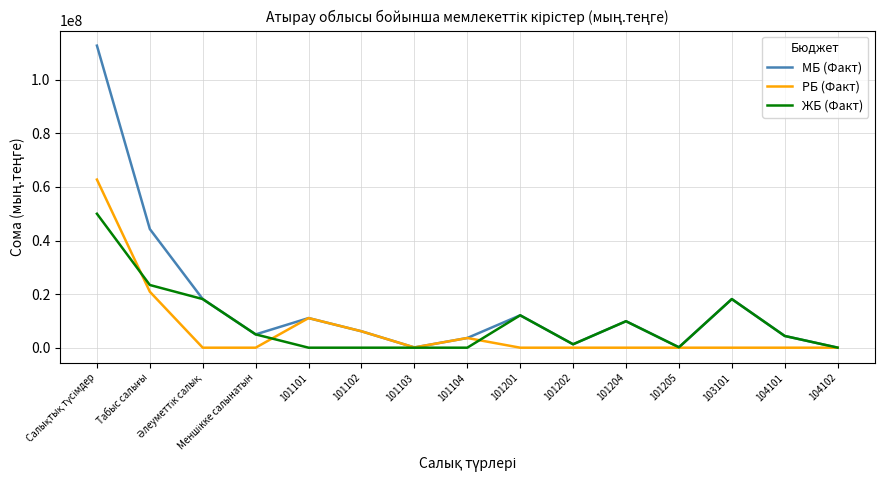

What is the maximum value for РБ (Факт)?

62750669